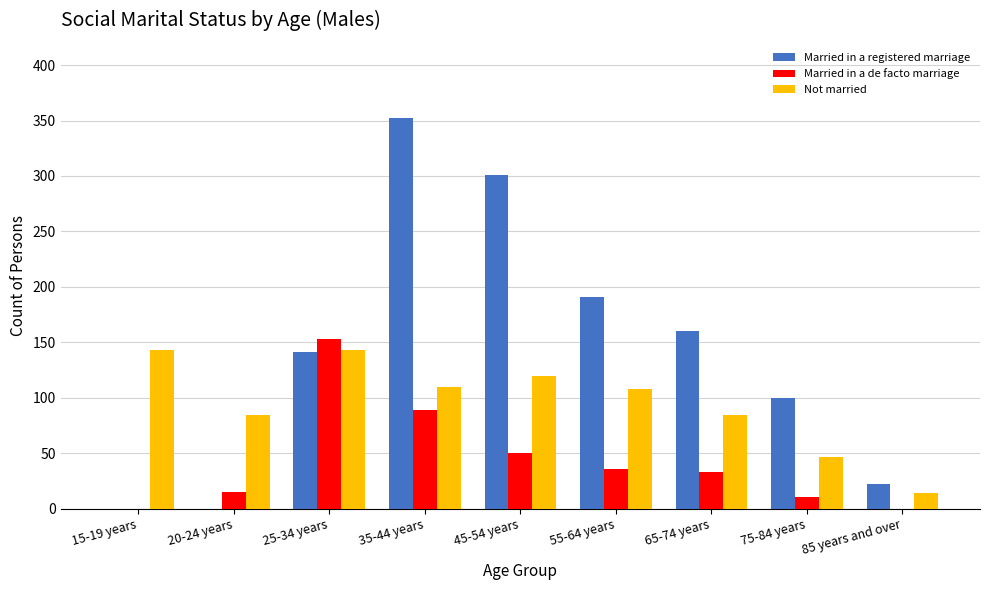

Reading right to left, transcribe all the data shown in this chart.

Married in a registered marriage: 85 years and over=22	75-84 years=100	65-74 years=160	55-64 years=191	45-54 years=301	35-44 years=352	25-34 years=141	20-24 years=0	15-19 years=0
Married in a de facto marriage: 85 years and over=0	75-84 years=11	65-74 years=33	55-64 years=36	45-54 years=50	35-44 years=89	25-34 years=153	20-24 years=15	15-19 years=0
Not married: 85 years and over=14	75-84 years=47	65-74 years=85	55-64 years=108	45-54 years=120	35-44 years=110	25-34 years=143	20-24 years=85	15-19 years=143